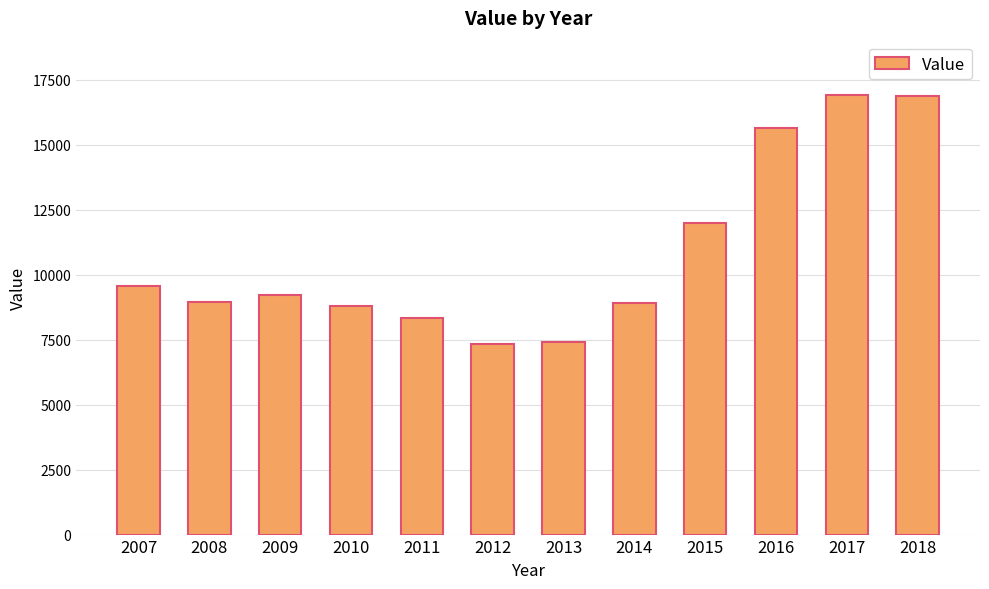

Does the chart contain stacked bars?

No